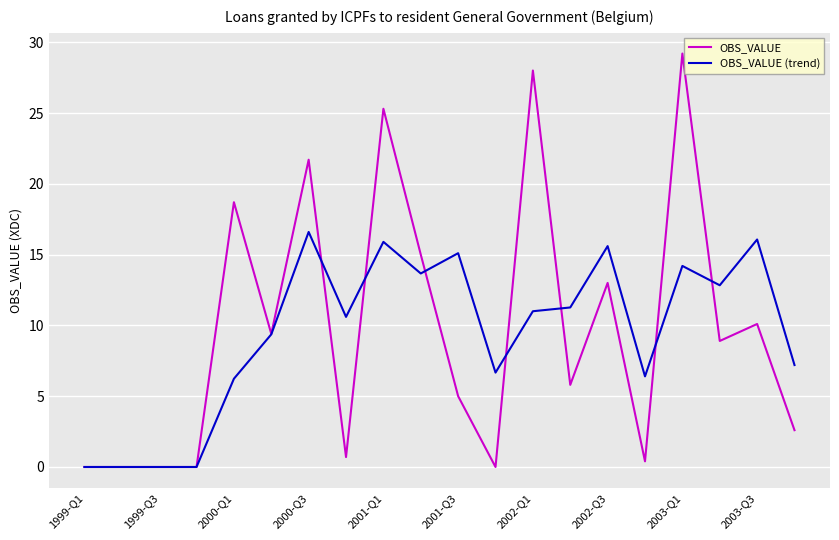

Which series has the largest range (max minus min)?

OBS_VALUE